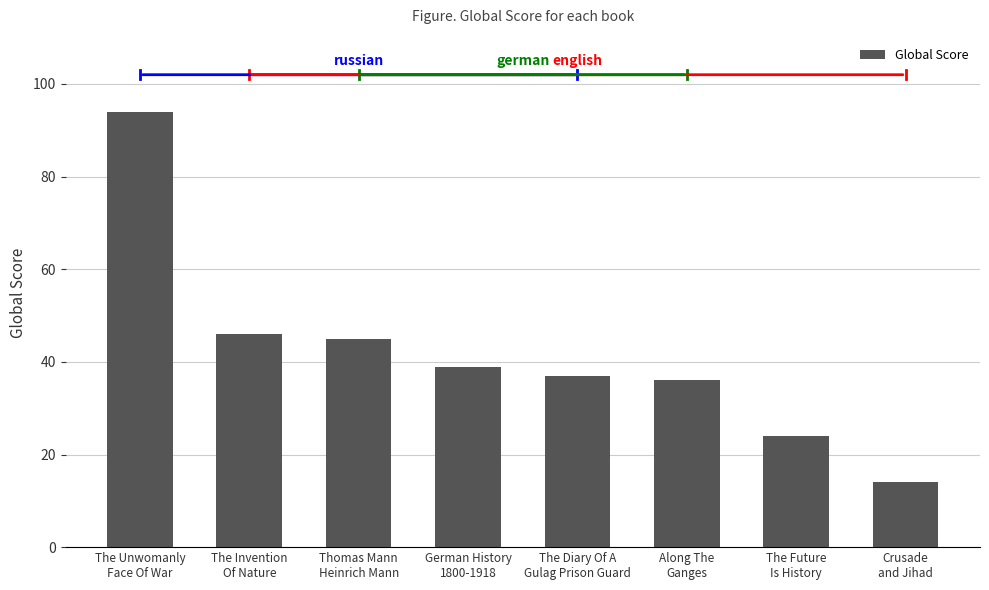

Does the chart contain stacked bars?

No